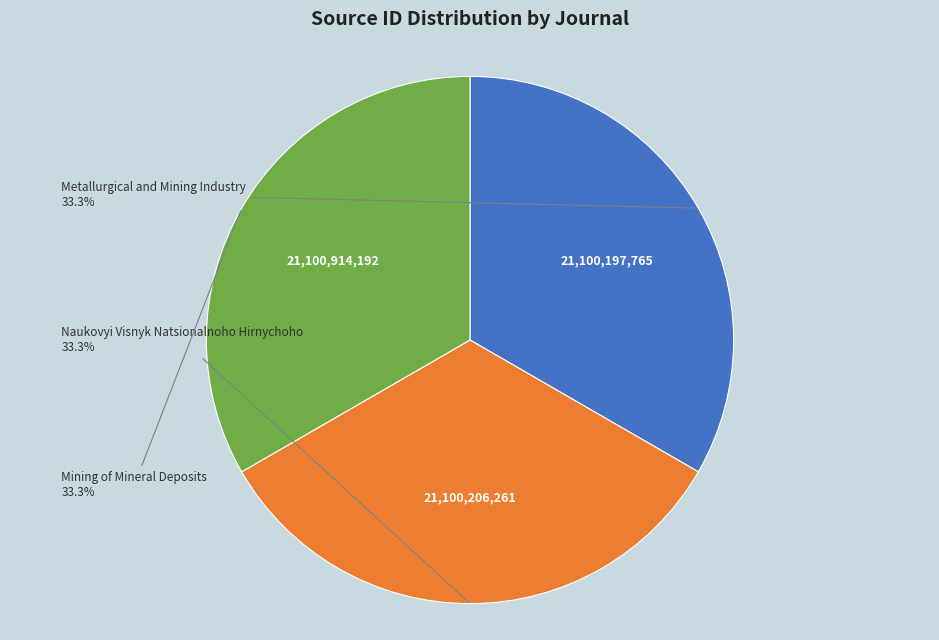

Is there any slice that represents more than half of the pie?

No